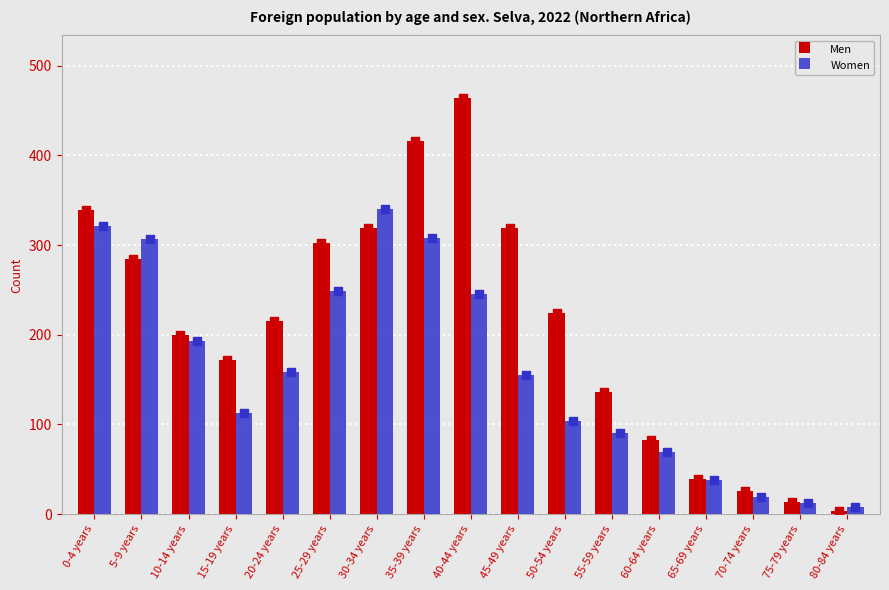

Which series contains the highest Y value?

Men